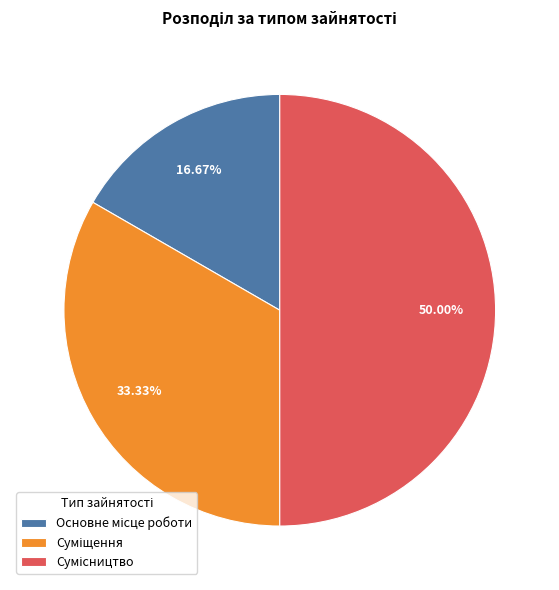

Rank the categories by value from lowest to highest.

Основне місце роботи, Суміщення, Сумісництво